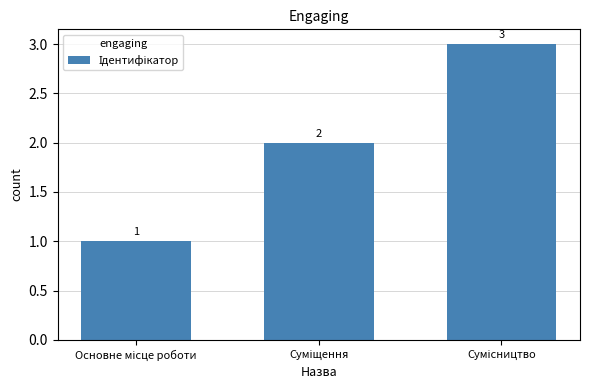

What is the value of the 2nd bar from the left?

2